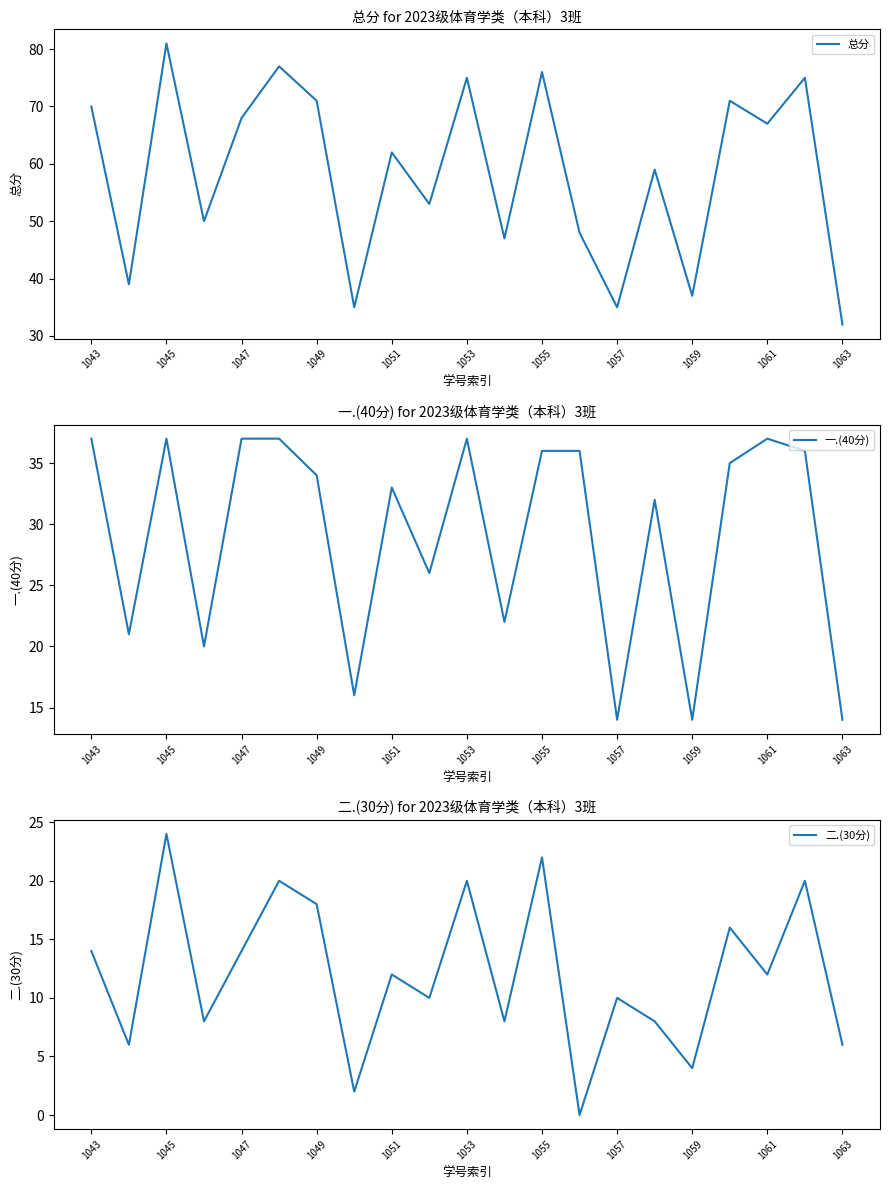

What is the difference between the maximum and minimum values in the 二.(30分) series?

24